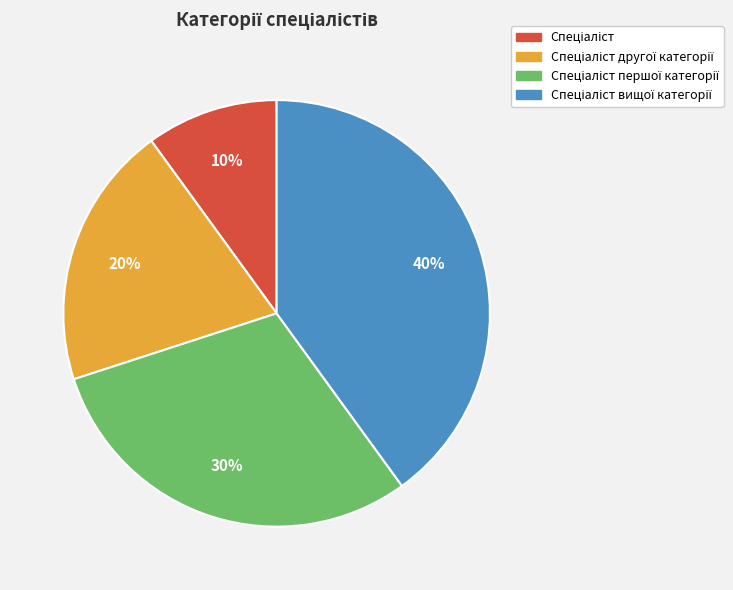

Does any single category account for the majority?

No